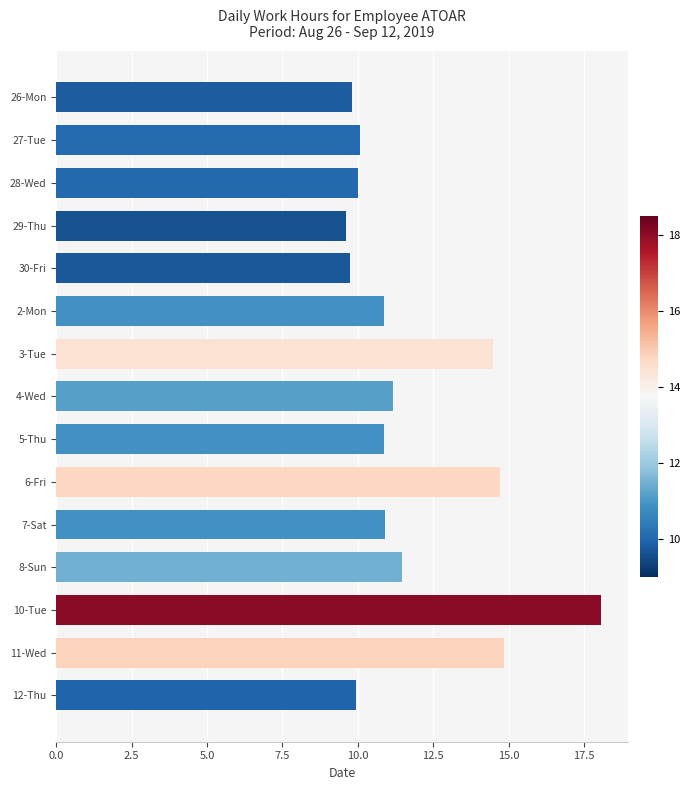

Which category has the highest value across all series?

10-Tue